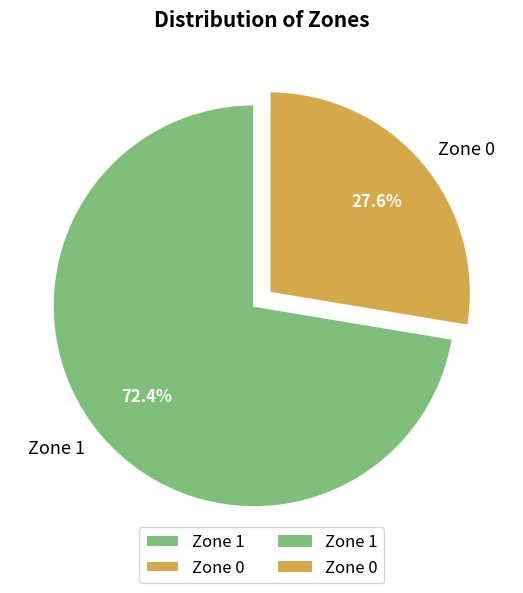

What percentage is NOT represented by Zone 1?

27.6%